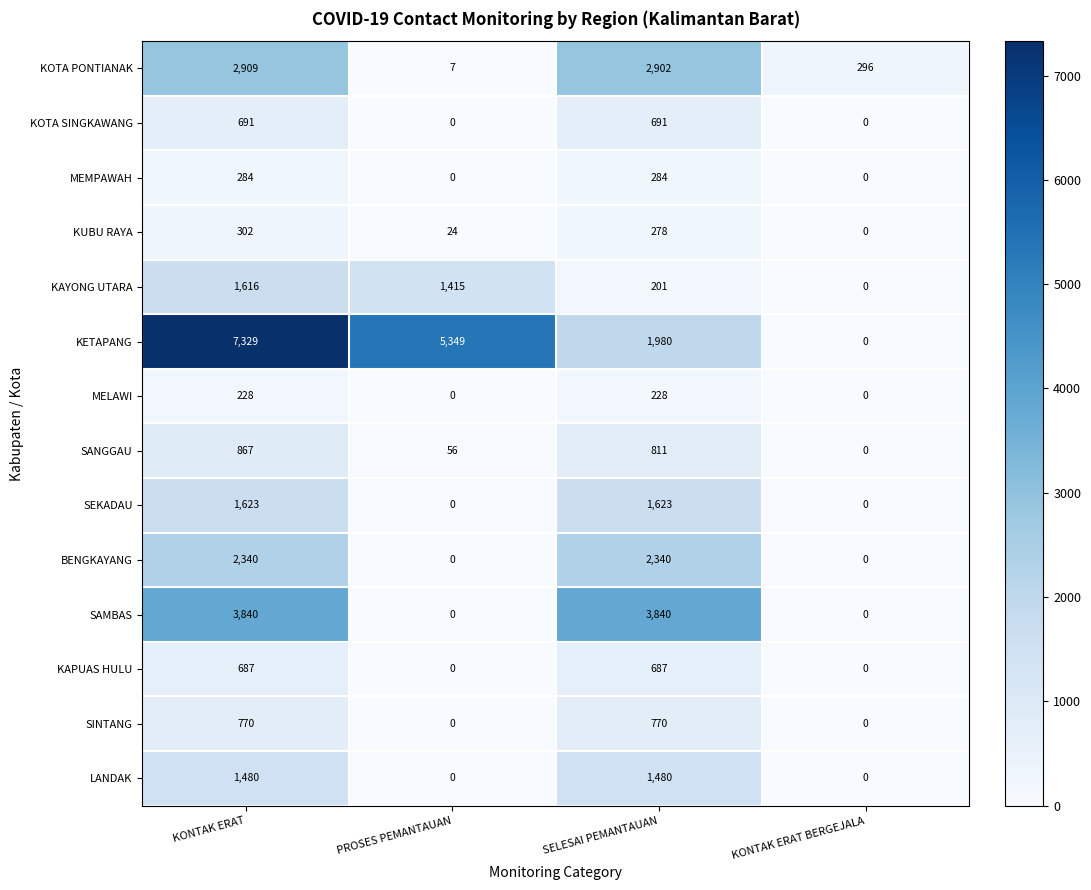

Between SELESAI PEMANTAUAN and KONTAK ERAT BERGEJALA, which series saw the biggest shift?

SAMBAS